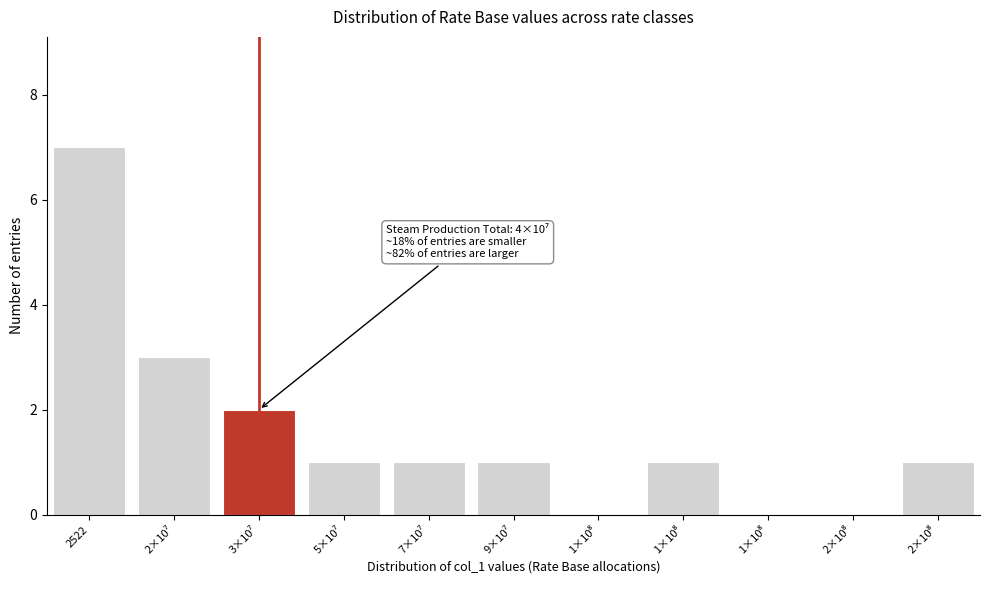

Count the number of categories in the chart.

11